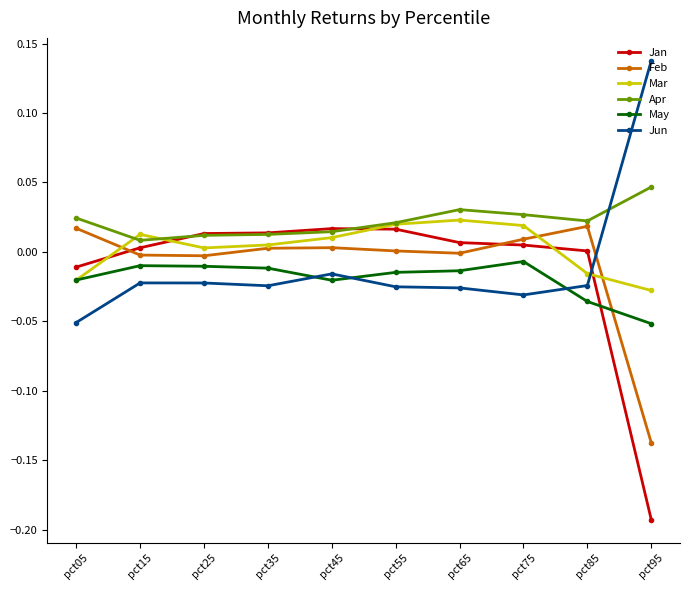

How many values in the Jun series exceed 0?

1